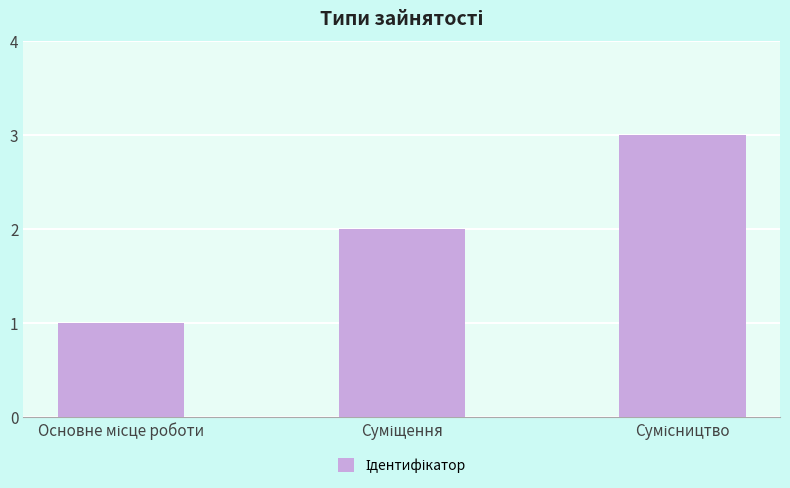

What is the maximum value shown in the chart?

3